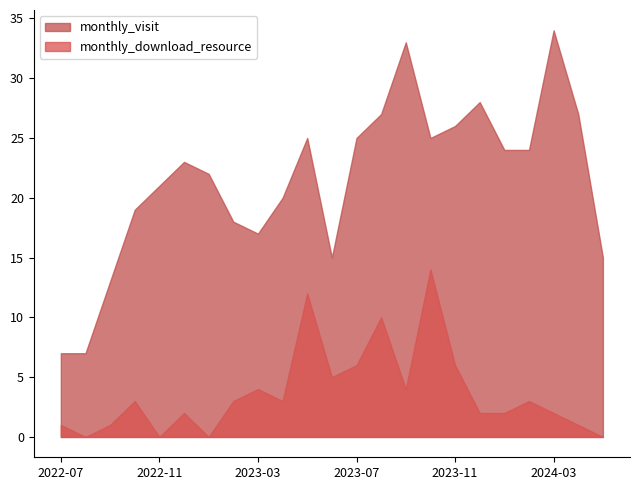

True or false: monthly_visit and monthly_download_resource intersect in this chart.

False